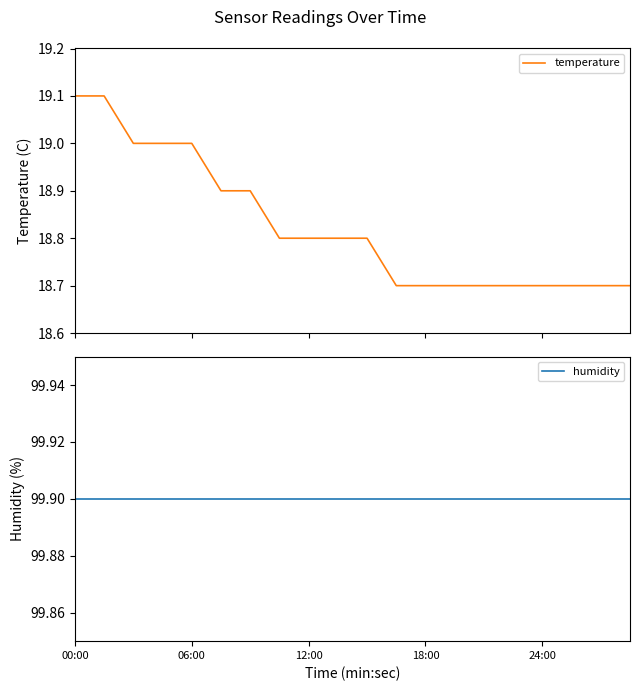

True or false: temperature and humidity cross at least once.

False